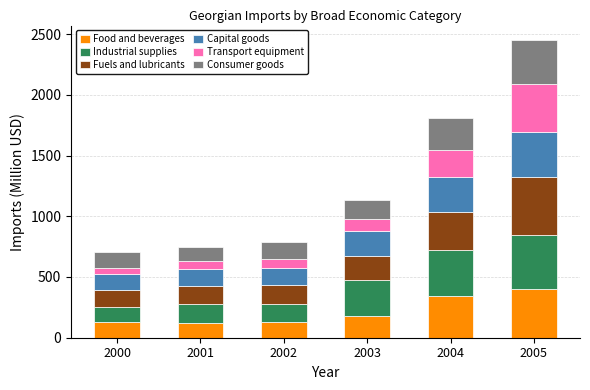

At which category is the sum across all series the highest?

2005